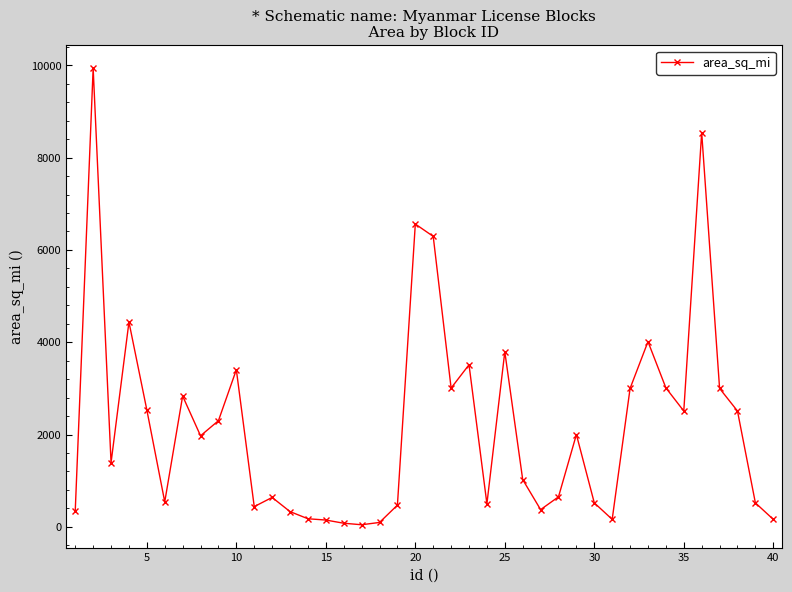

What is the smallest value displayed?

45